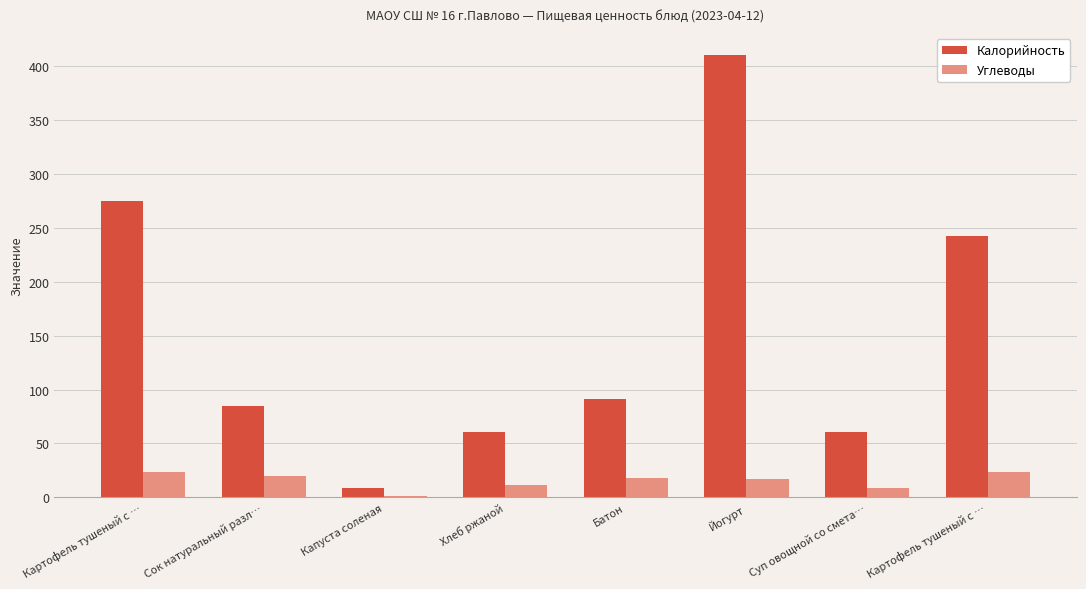

What is the label of the 6th bar from the left?

Йогурт